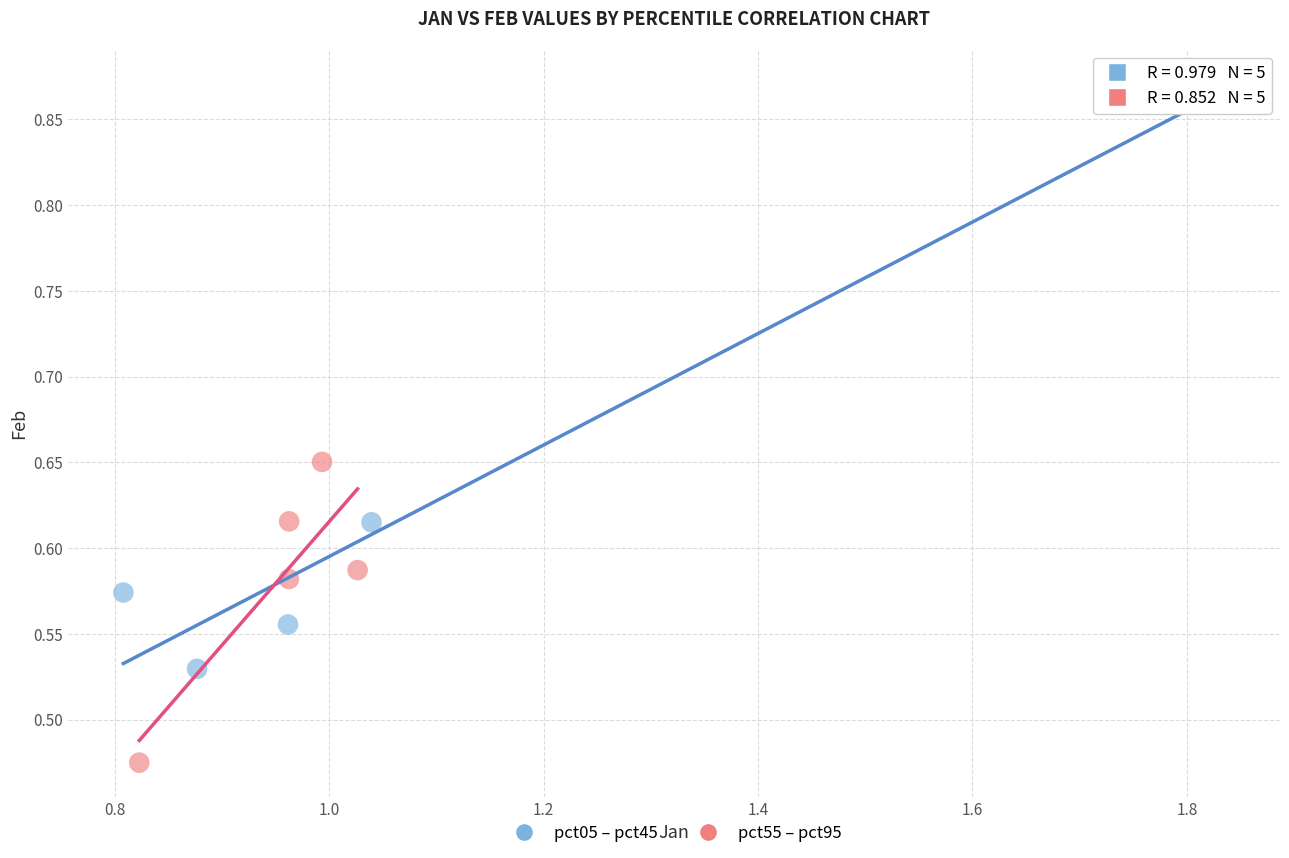

Which series reaches the minimum Y coordinate?

pct55 – pct95